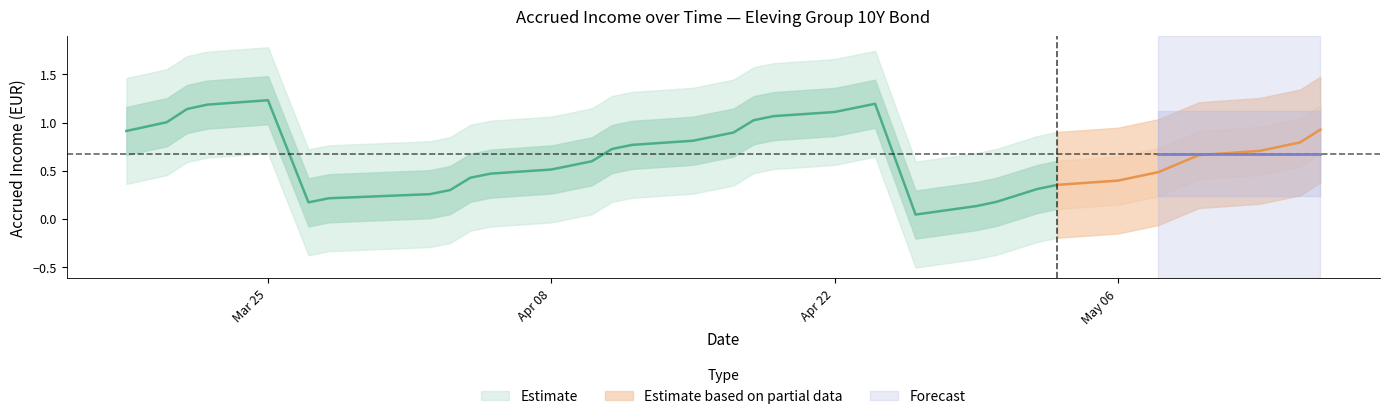

Is this an area chart (filled region under the line)?

No